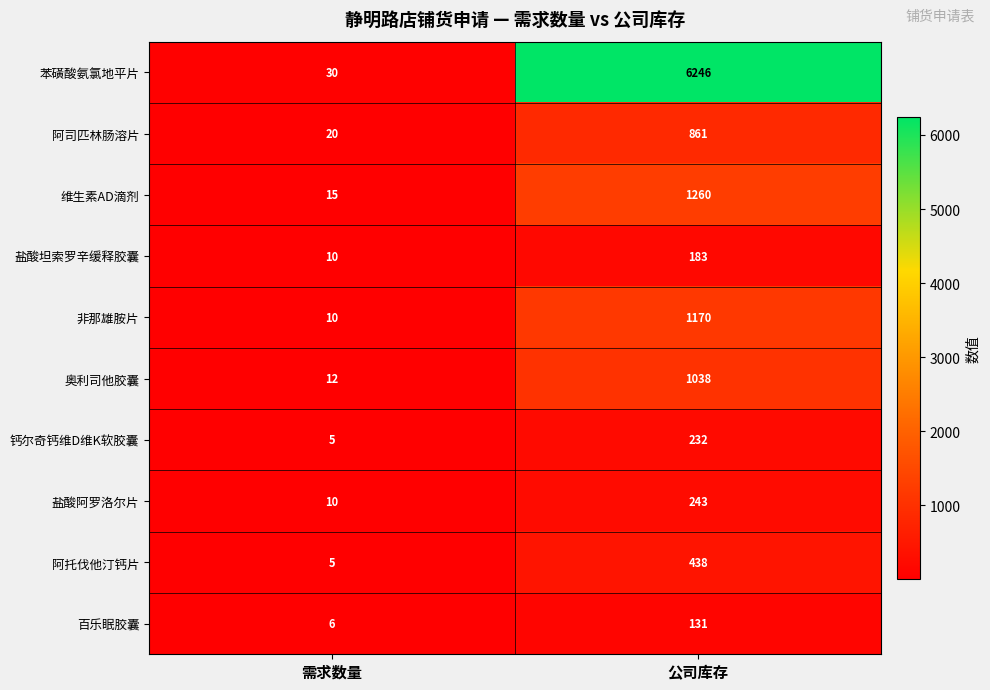

List the series in order of their peak value, highest first.

苯磺酸氨氯地平片, 维生素AD滴剂, 非那雄胺片, 奥利司他胶囊, 阿司匹林肠溶片, 阿托伐他汀钙片, 盐酸阿罗洛尔片, 钙尔奇钙维D维K软胶囊, 盐酸坦索罗辛缓释胶囊, 百乐眠胶囊